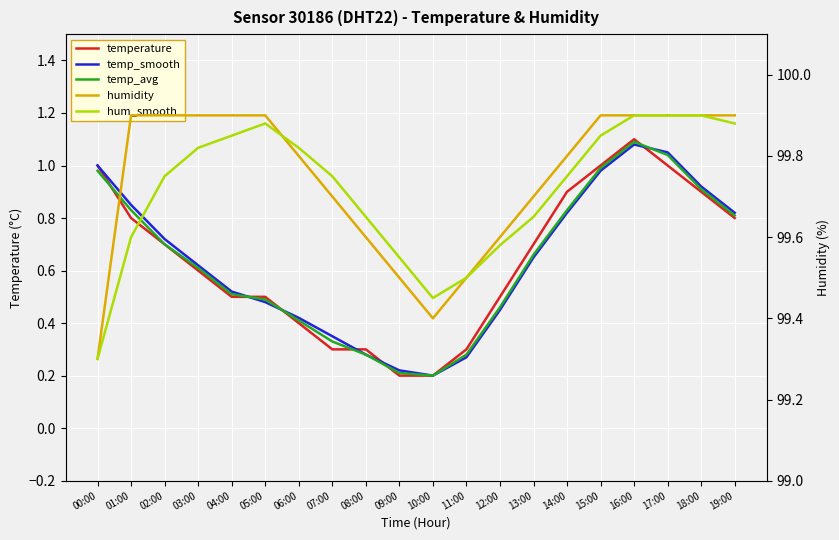

Which series has the largest total across all categories?

humidity